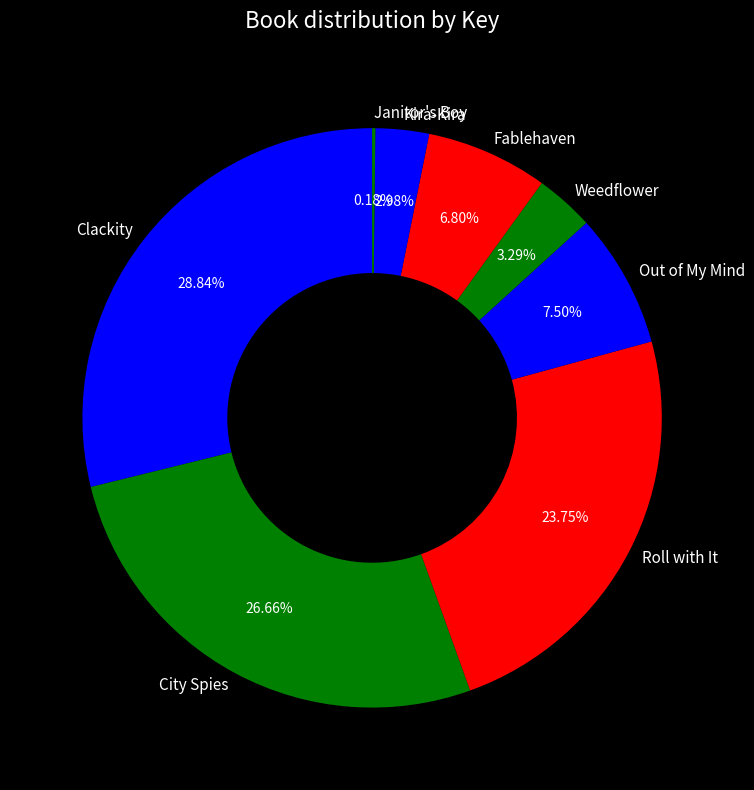

The City Spies slice represents 27% of the pie. True or false?

True